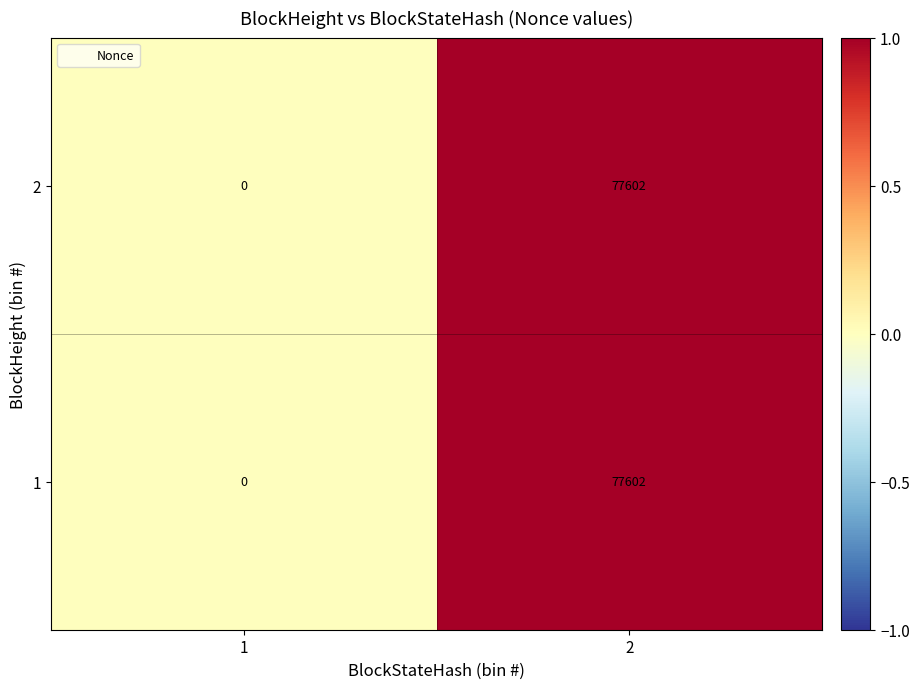

Reading left to right, extract all data points from this chart.

2: 0	77602
1: 0	77602